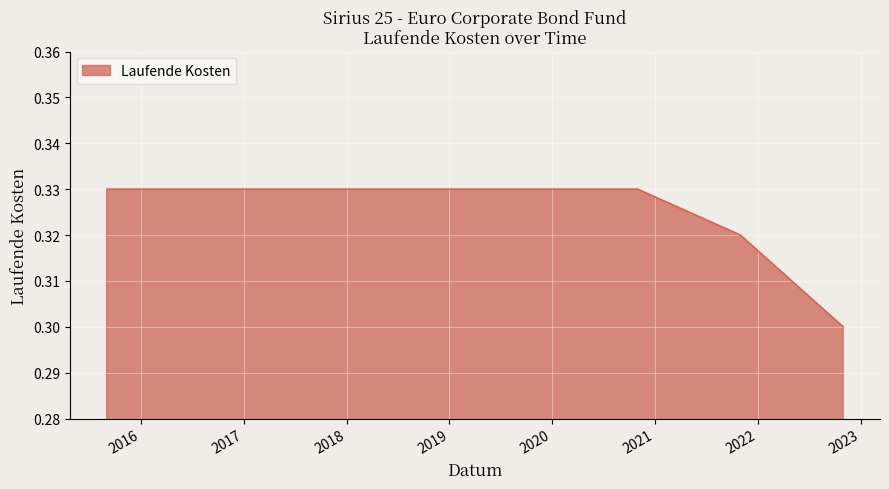

Which category has the lowest value across all series?

2022-10-31